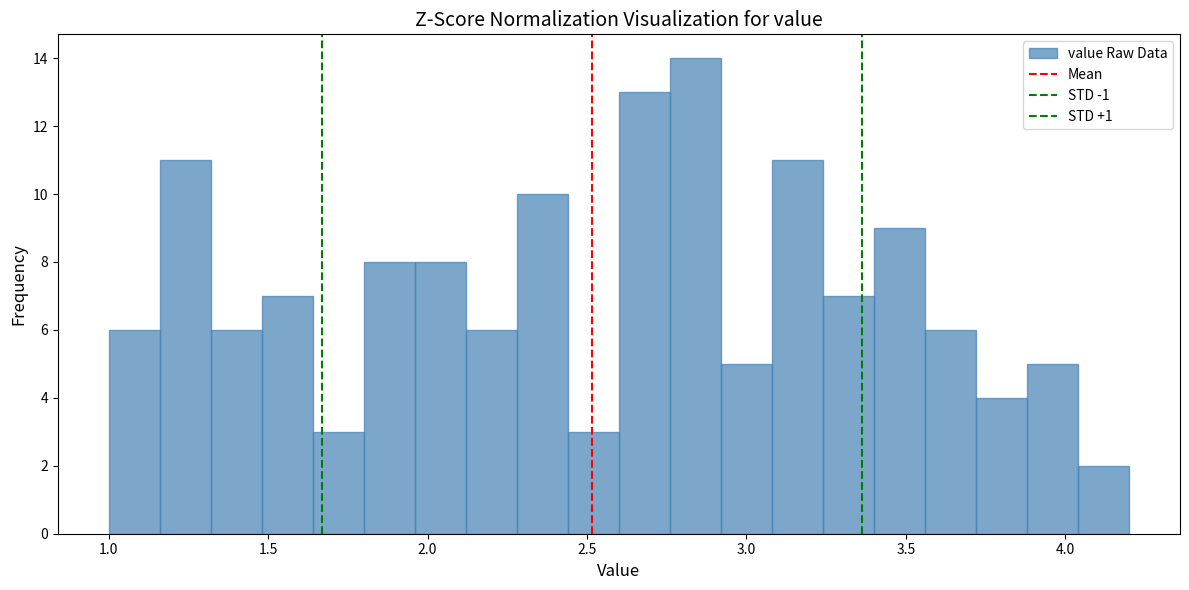

Around what value on the x-axis is the tallest bar? Give the approximate position of its centre, as read against the axis.

2.85